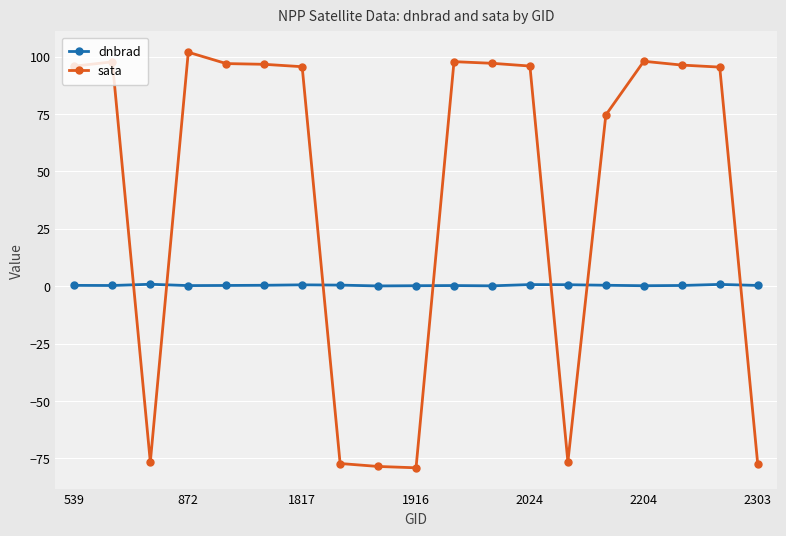

What is the difference between the maximum and minimum values in the sata series?

181.1